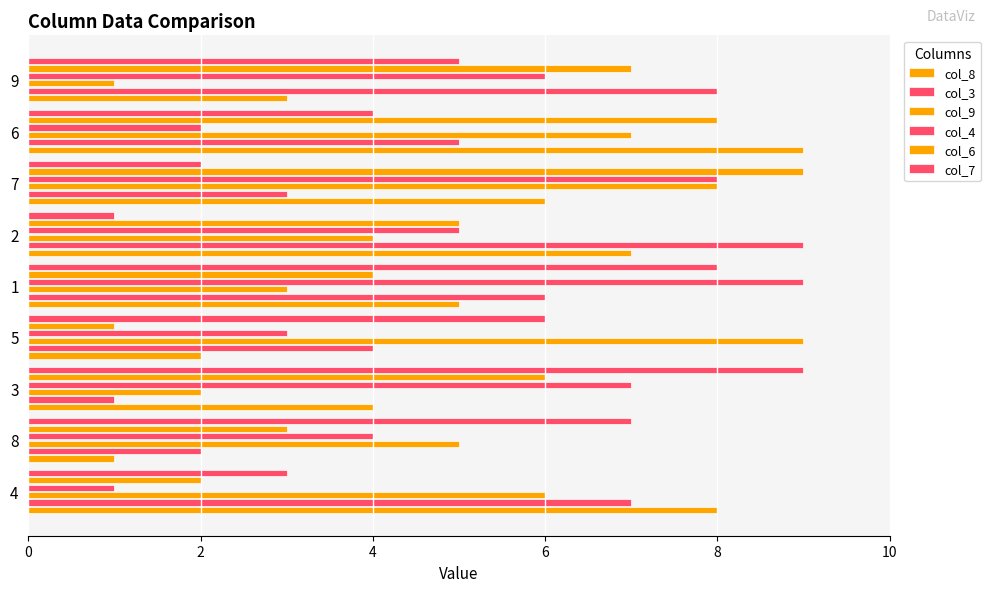

Count the number of categories in the chart.

9